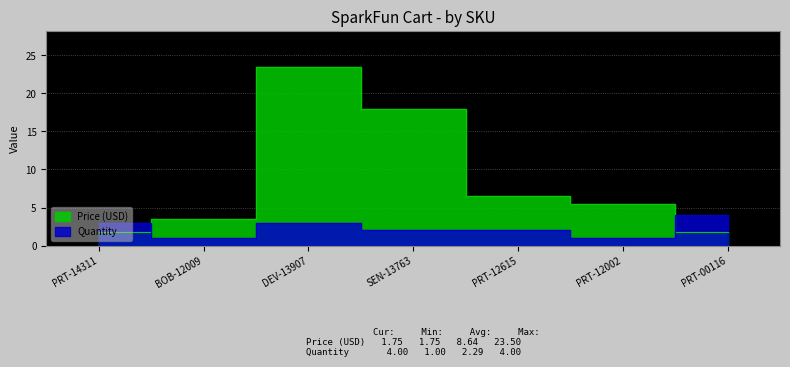

Between which two adjacent categories do Price (USD) and Quantity first intersect?

PRT-14311 and BOB-12009